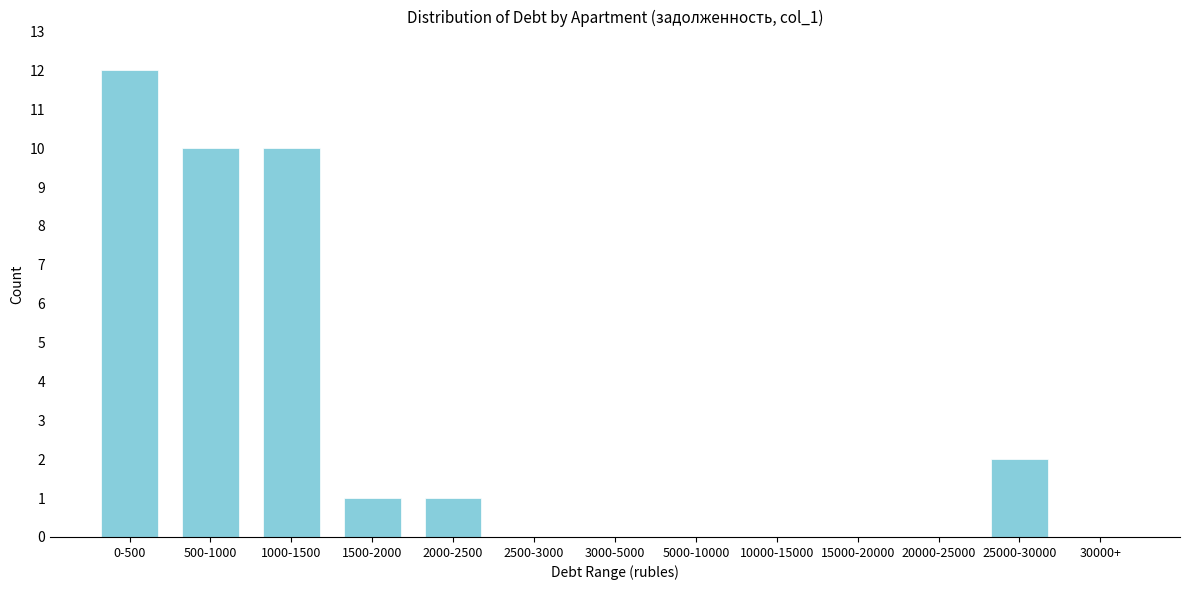

Reading right to left, what are all the values shown in this chart?

30000+=0	25000-30000=2	20000-25000=0	15000-20000=0	10000-15000=0	5000-10000=0	3000-5000=0	2500-3000=0	2000-2500=1	1500-2000=1	1000-1500=10	500-1000=10	0-500=12